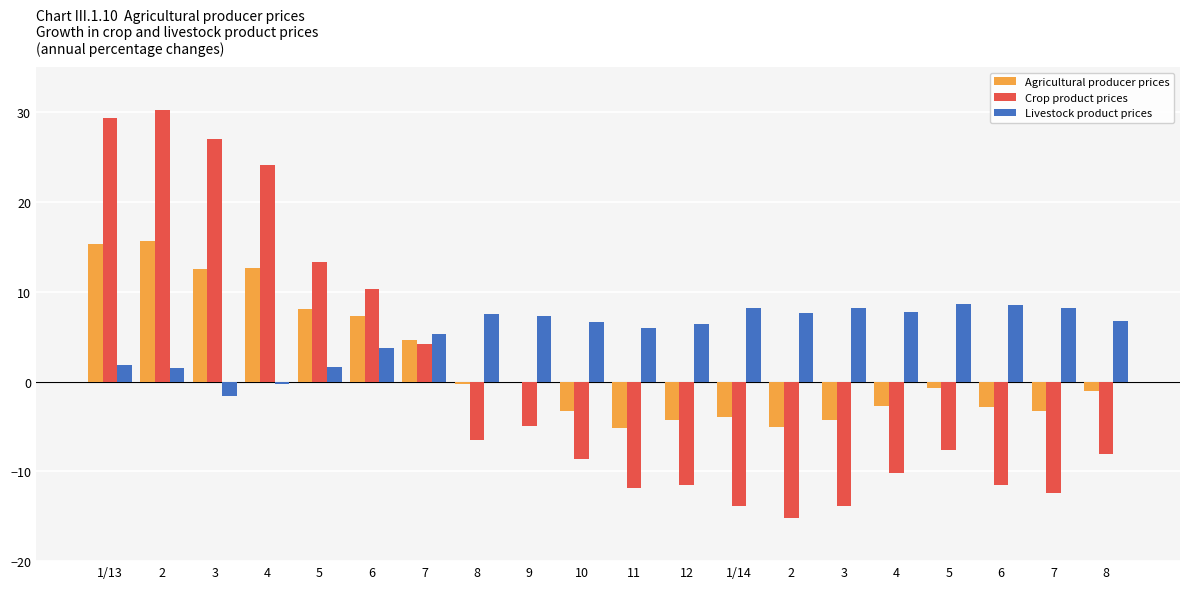

How many series are shown in this chart?

3